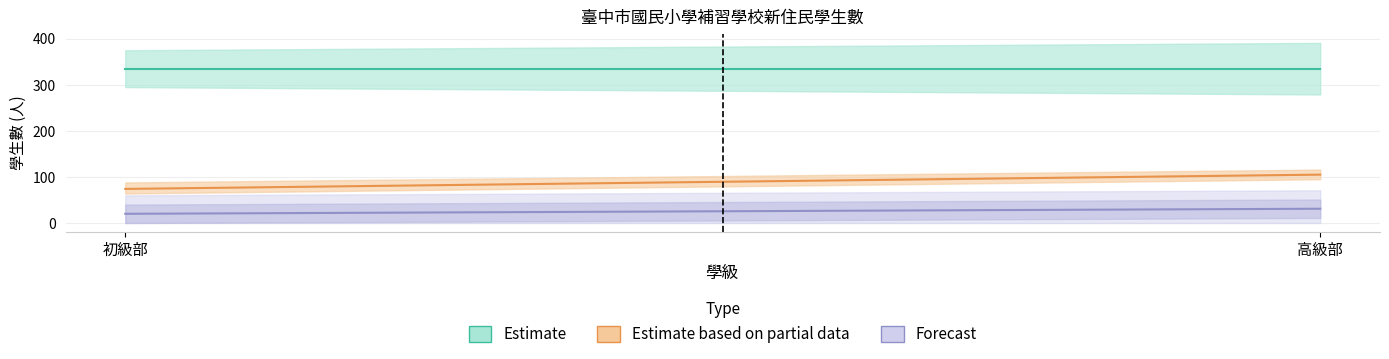

At which category is the sum across all series the highest?

高級部